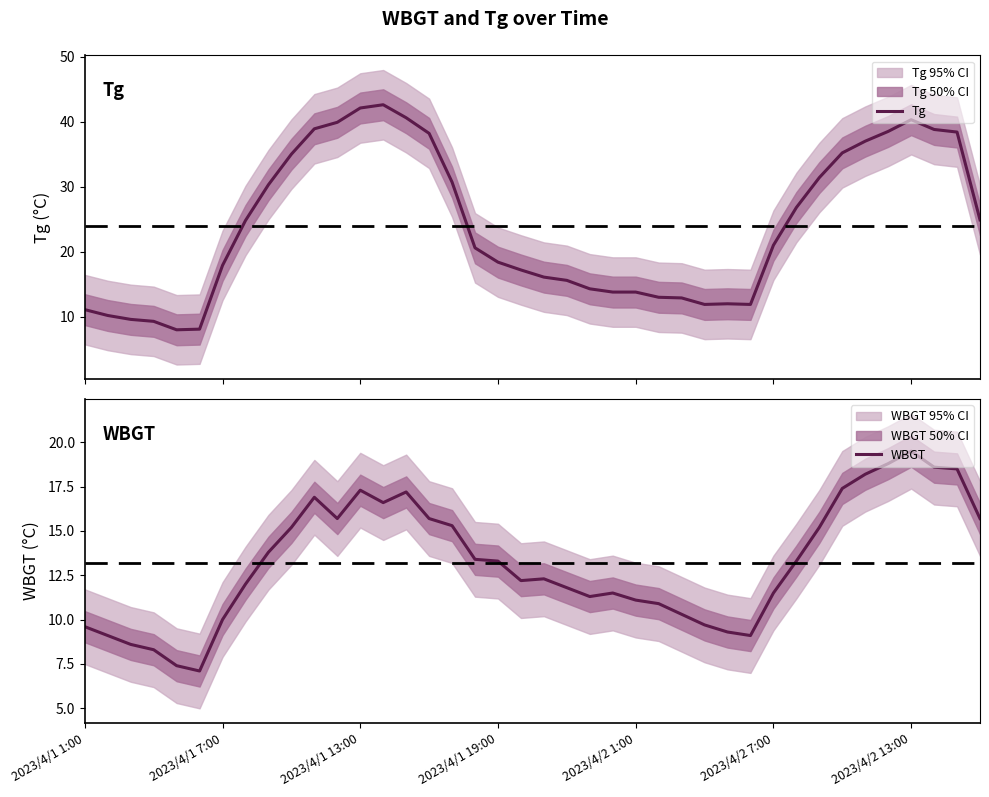

How many lines are shown in the chart?

2